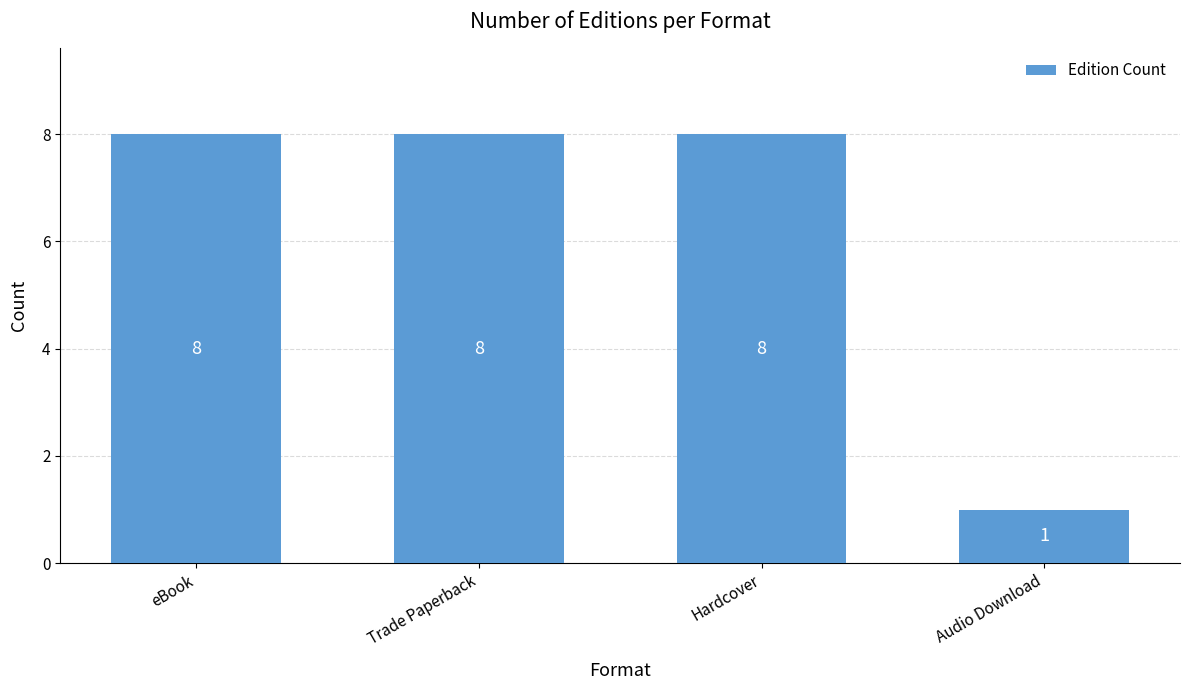

What position from the left is eBook?

1